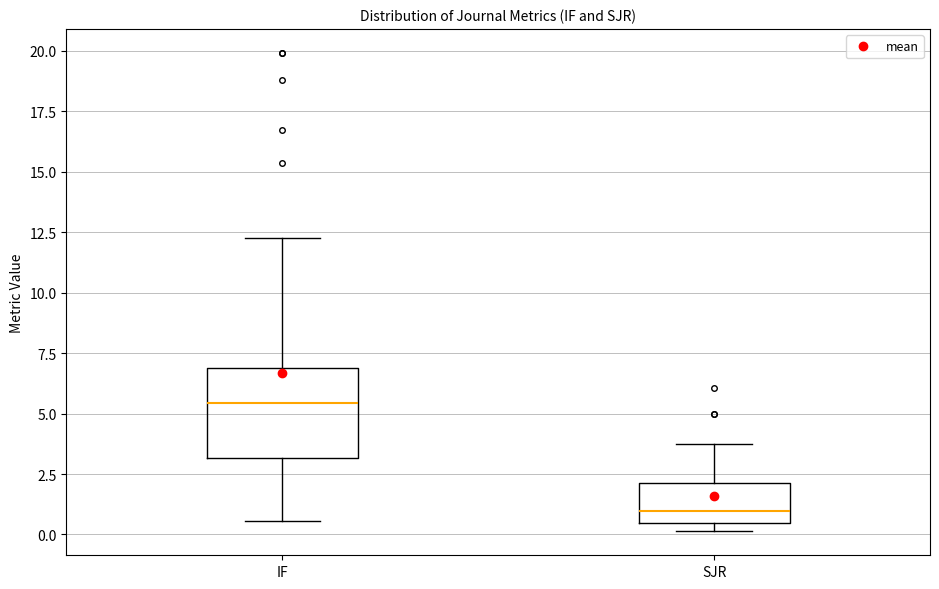

Which box is the tallest, from its lower edge to its upper edge?

IF